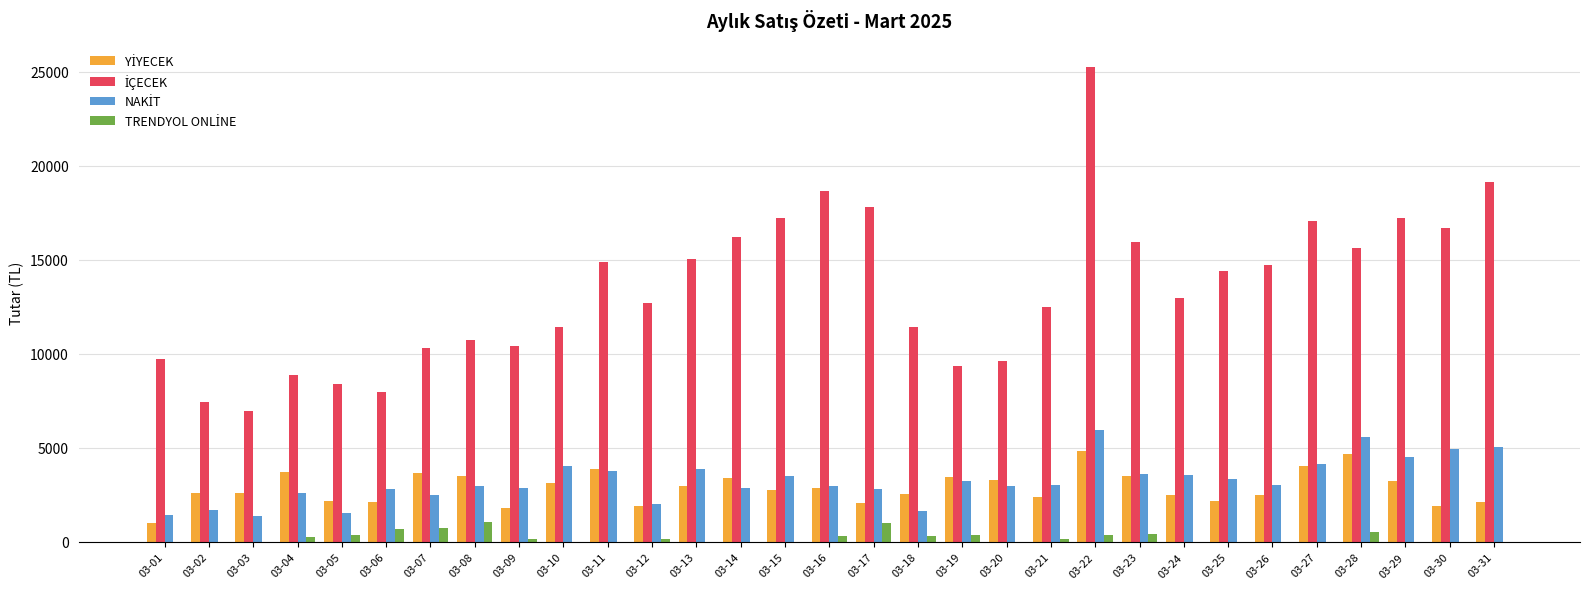

Which label corresponds to the largest value in the chart?

03-22